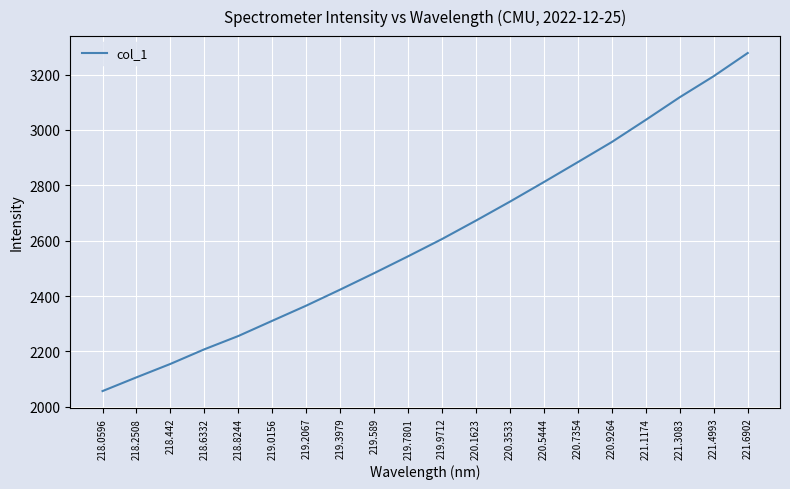

Rank the categories by value from highest to lowest.

221.6902, 221.4993, 221.3083, 221.1174, 220.9264, 220.7354, 220.5444, 220.3533, 220.1623, 219.9712, 219.7801, 219.589, 219.3979, 219.2067, 219.0156, 218.8244, 218.6332, 218.442, 218.2508, 218.0596